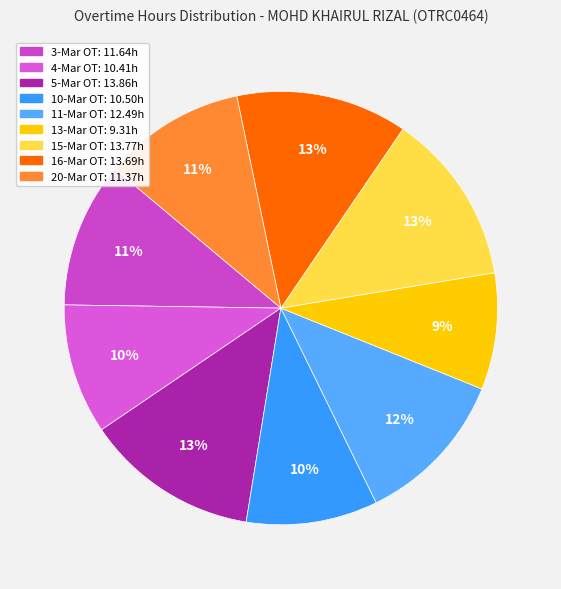

Count the number of slices in the pie.

9